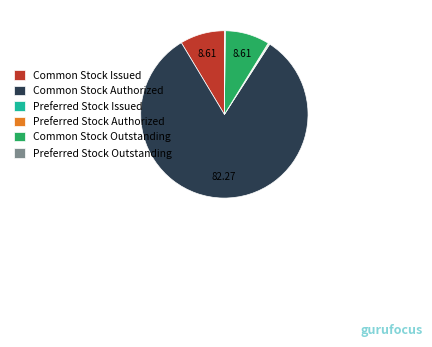

What is the largest slice in the pie chart?

Common Stock Authorized